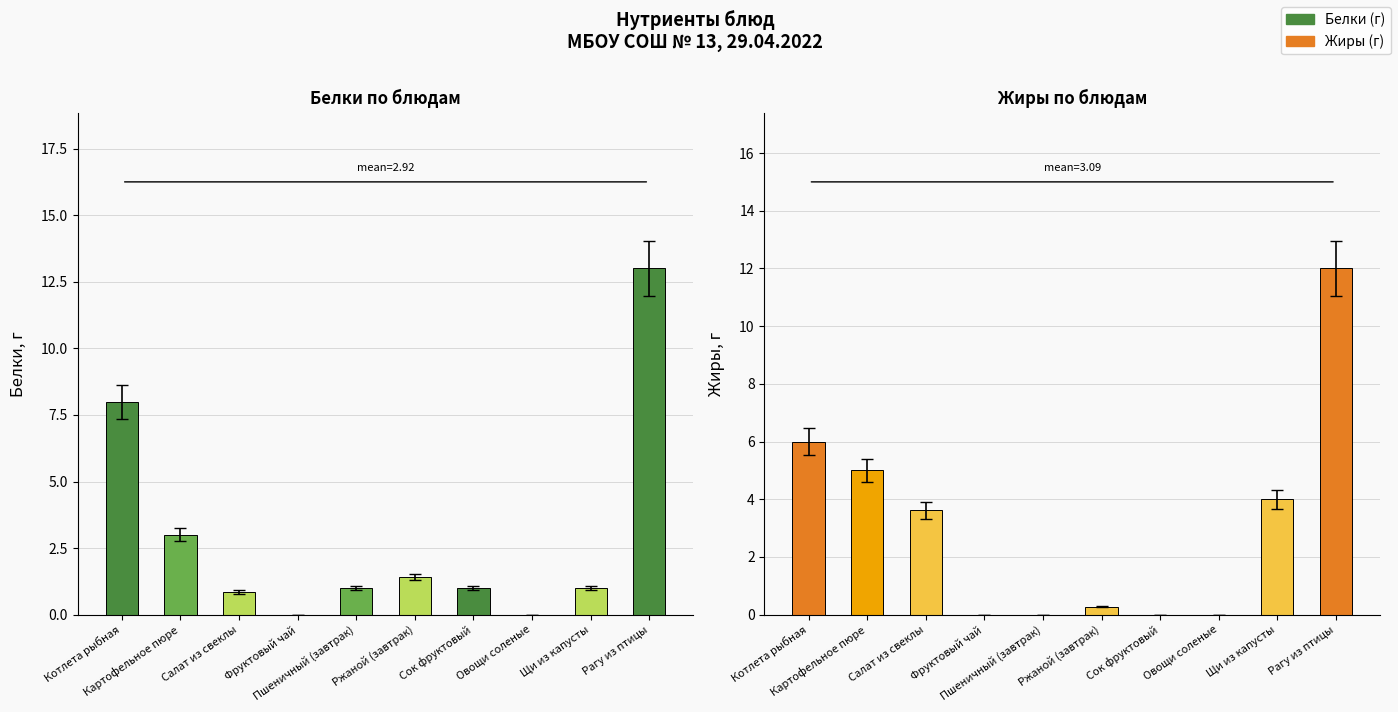

The value of Белки at Щи из капусты is 1.0. True or false?

True